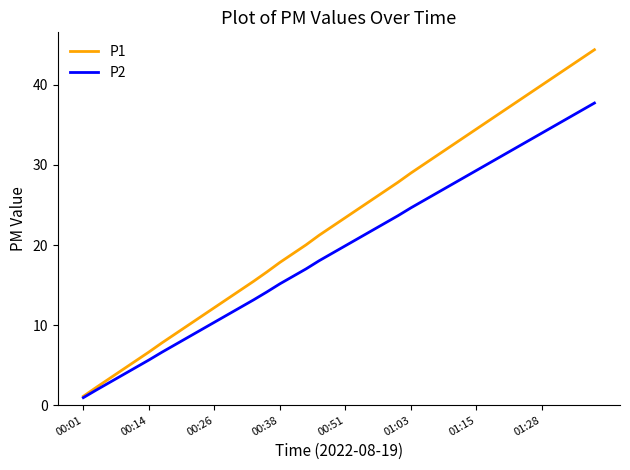

List the series in order of their peak value, highest first.

P1, P2